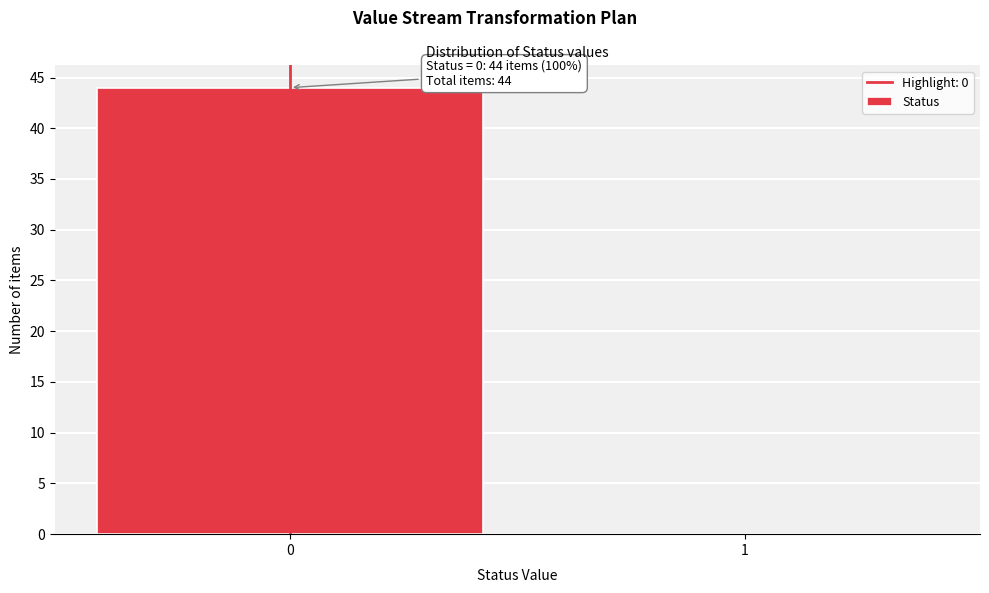

Reading left to right, what are all the values shown in this chart?

0=44	1=0